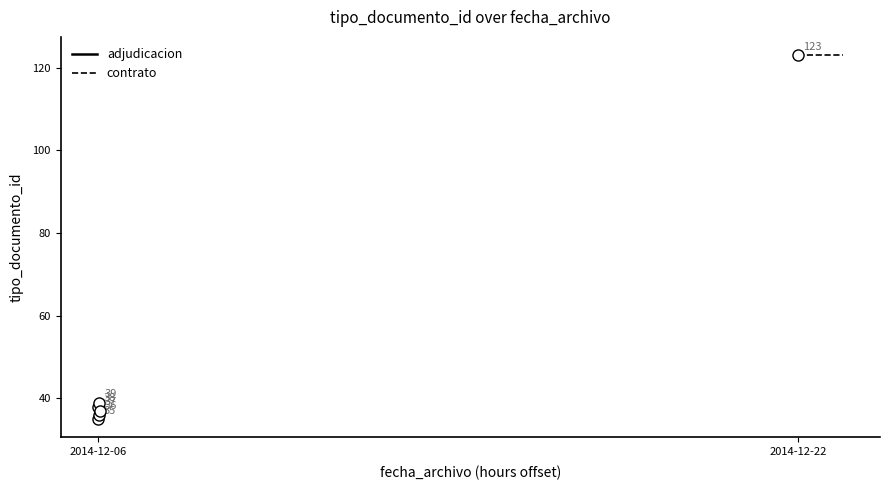

What is the label of the 5th point from the right?

2014-12-06 10:44:53